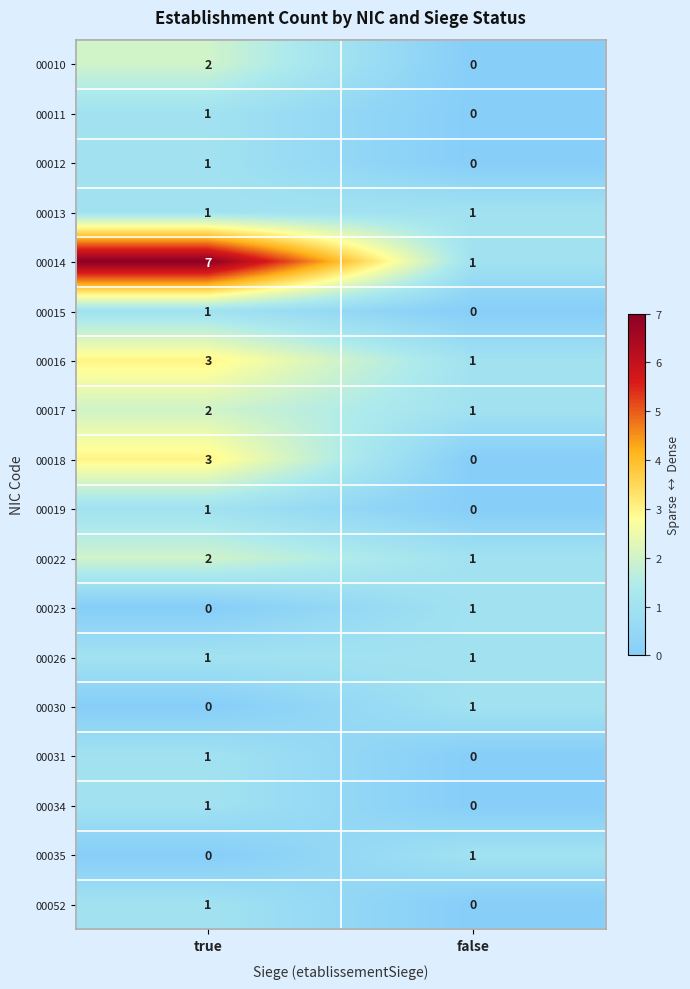

Which label corresponds to the largest value in the chart?

true